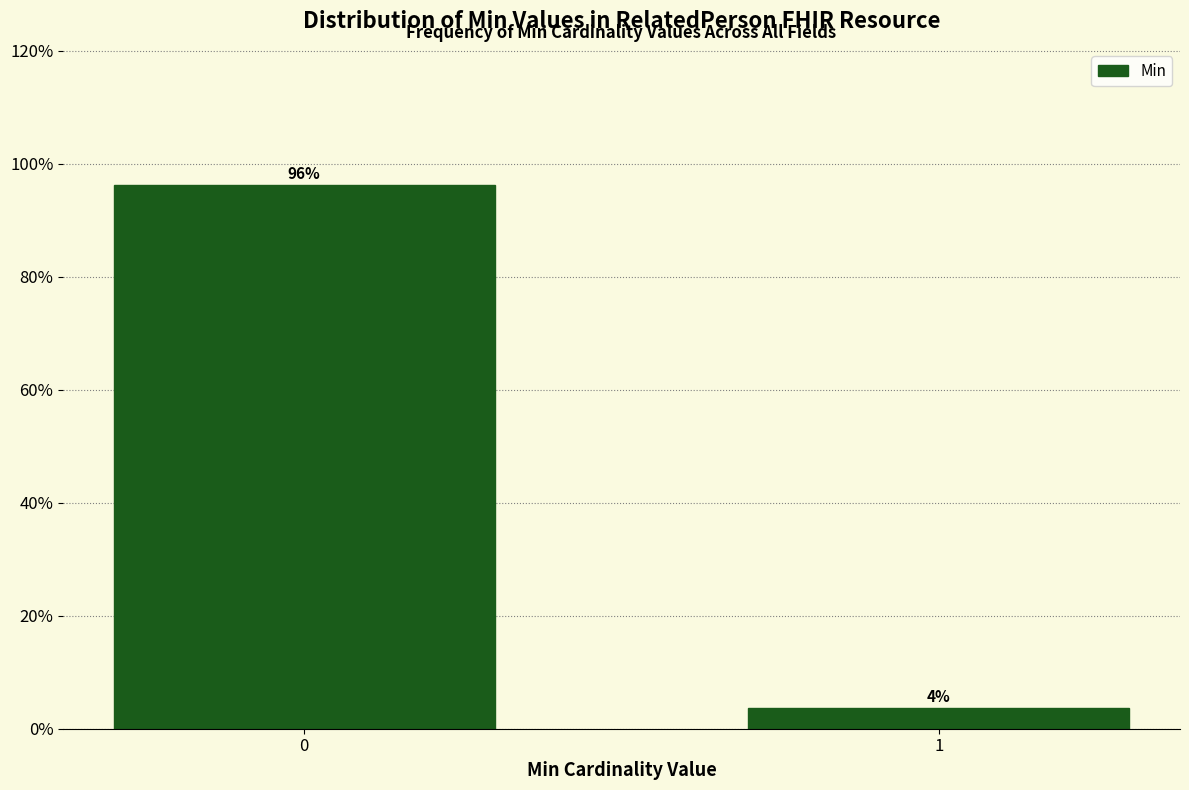

What is the value of the 1st bar from the left?

96.3